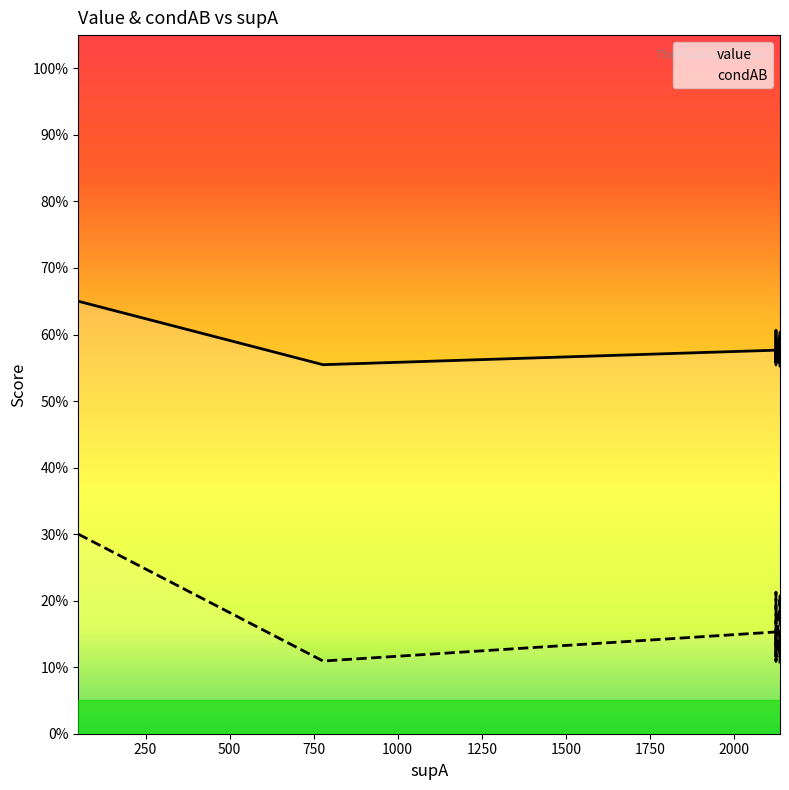

True or false: condAB and value intersect in this chart.

False